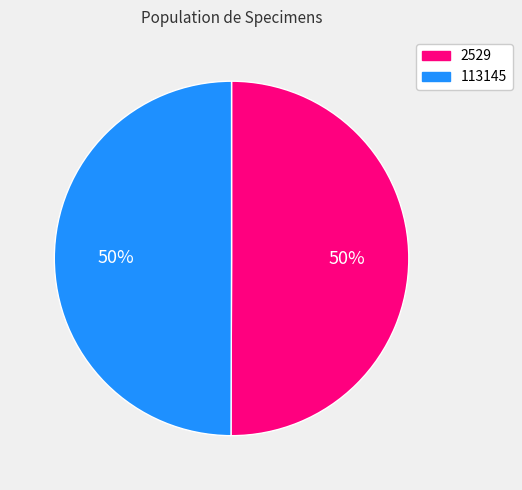

How many segments does this pie chart have?

2